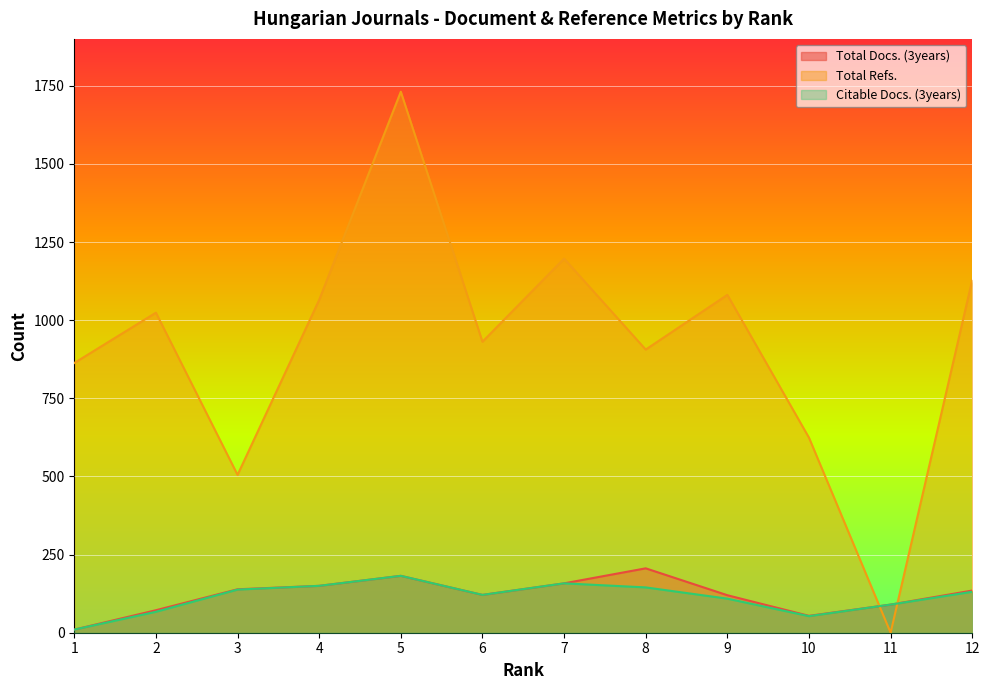

True or false: Total Docs. (3years) and Citable Docs. (3years) cross at least once.

False